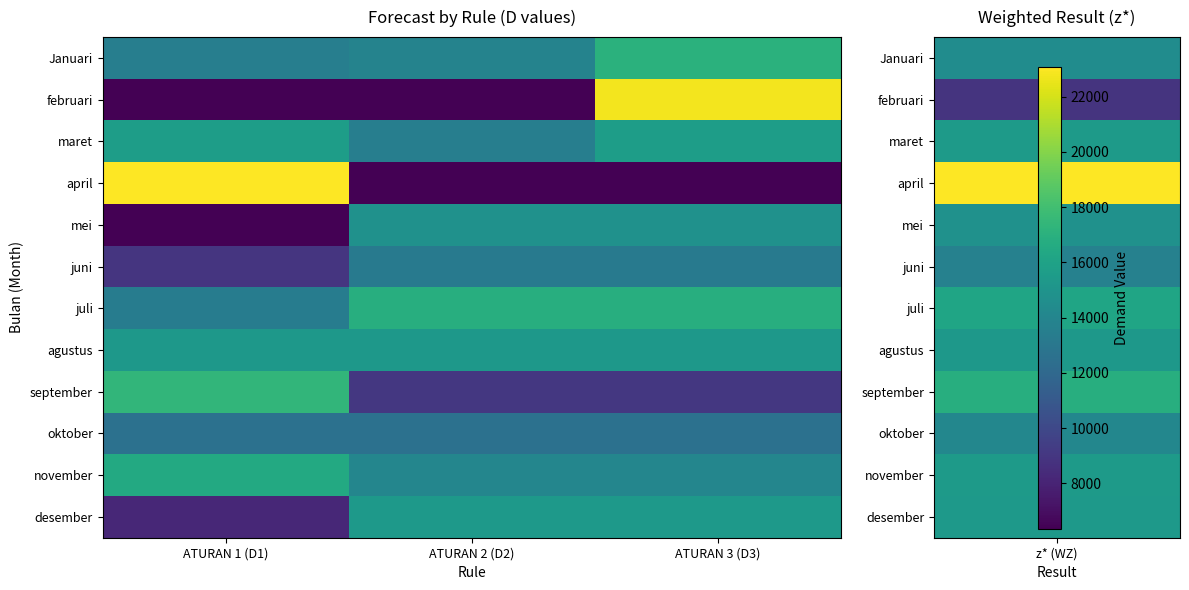

Which series has the widest spread of values?

april